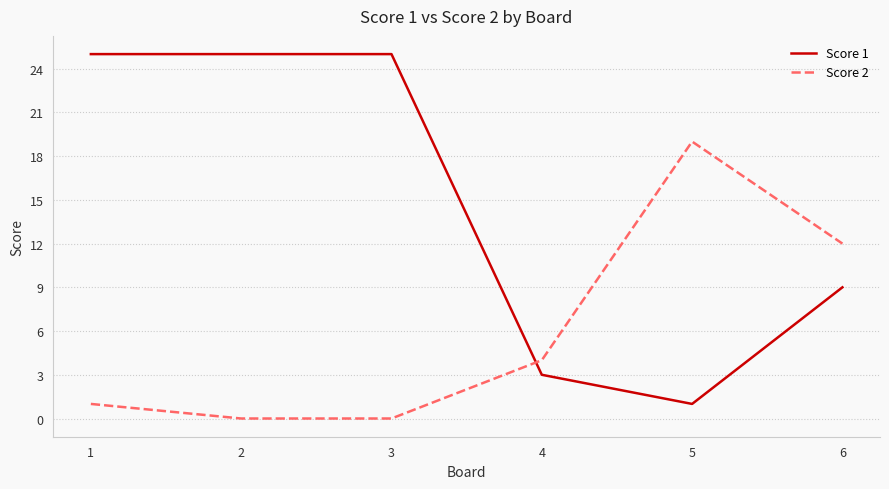

Reading right to left, extract all data points from this chart.

Score 1: 9	1	3	25	25	25
Score 2: 12	19	4	0	0	1